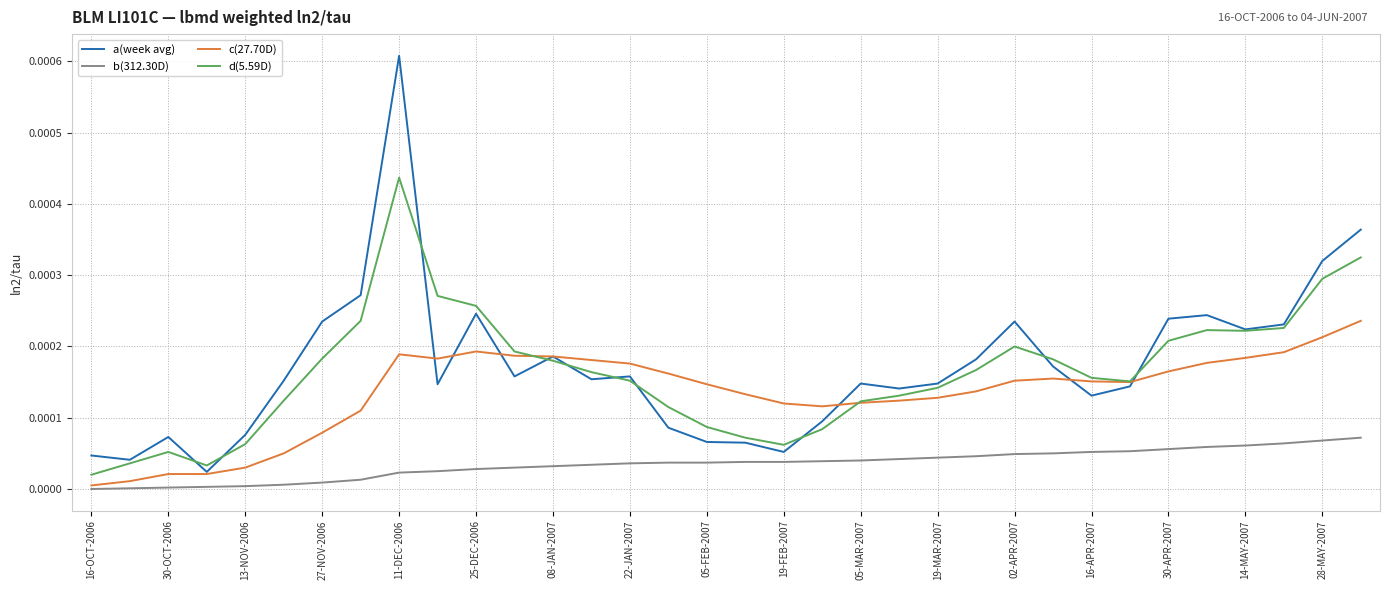

Rank the series by their maximum value, from lowest to highest.

b(312.30D), c(27.70D), d(5.59D), a(week avg)